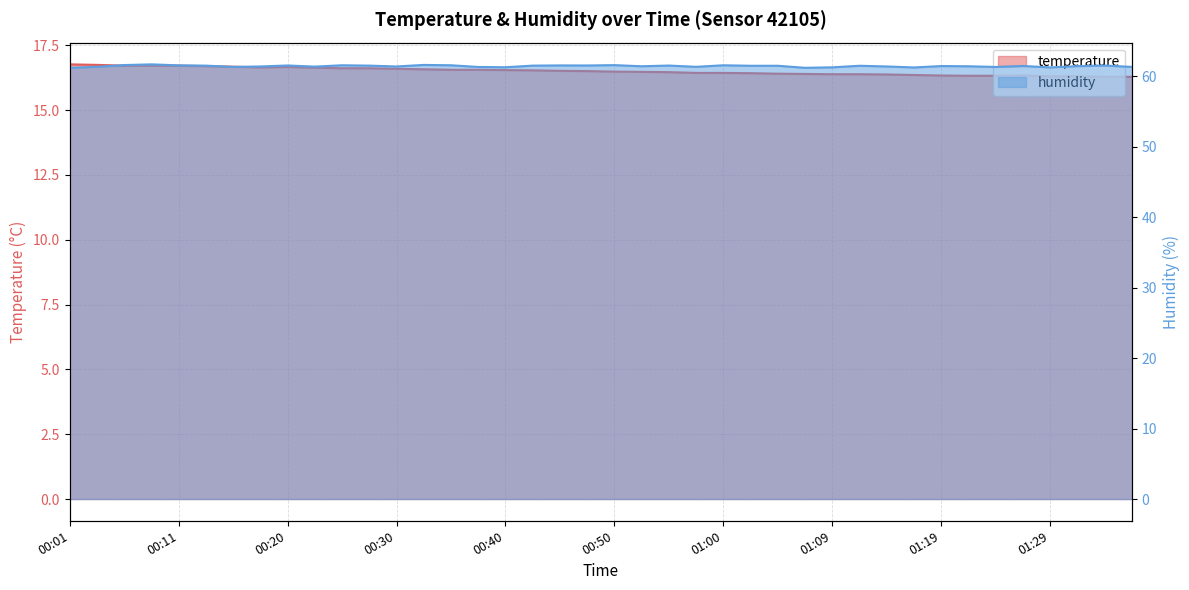

What is the label of the 9th point from the left?

00:20